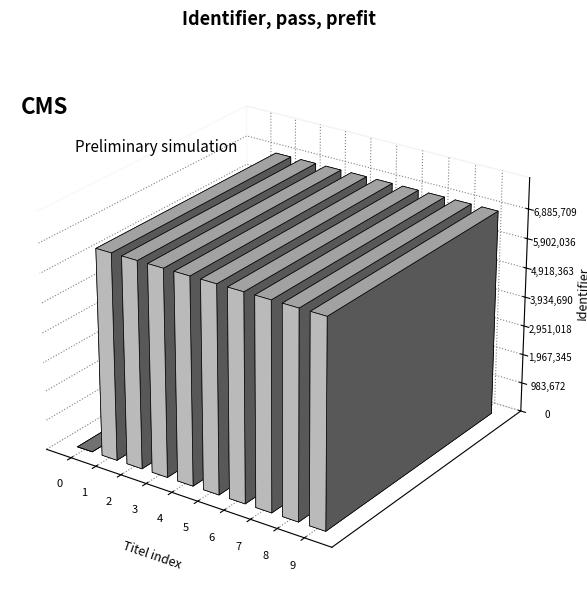

How many bars are there in total?

10